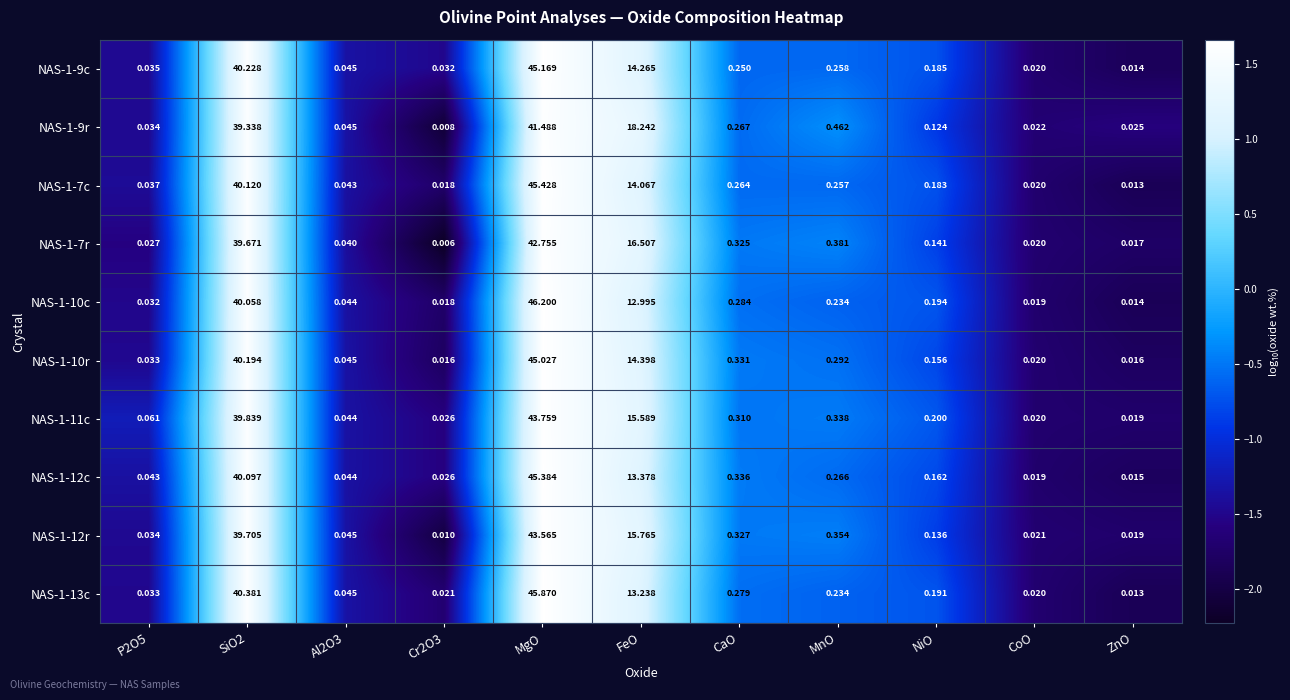

List the series in order of their peak value, highest first.

NAS-1-10c, NAS-1-13c, NAS-1-7c, NAS-1-12c, NAS-1-9c, NAS-1-10r, NAS-1-11c, NAS-1-12r, NAS-1-7r, NAS-1-9r